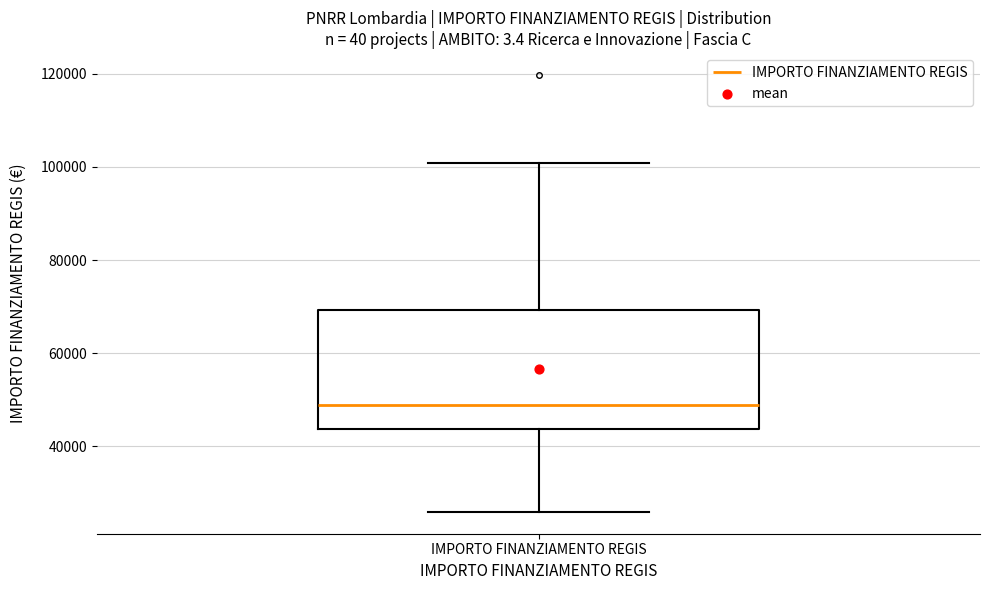

Where is the lower edge of the box for IMPORTO FINANZIAMENTO REGIS on the y-axis? The values are not printed on the chart, so give them approximately, as read against the axis.

44000